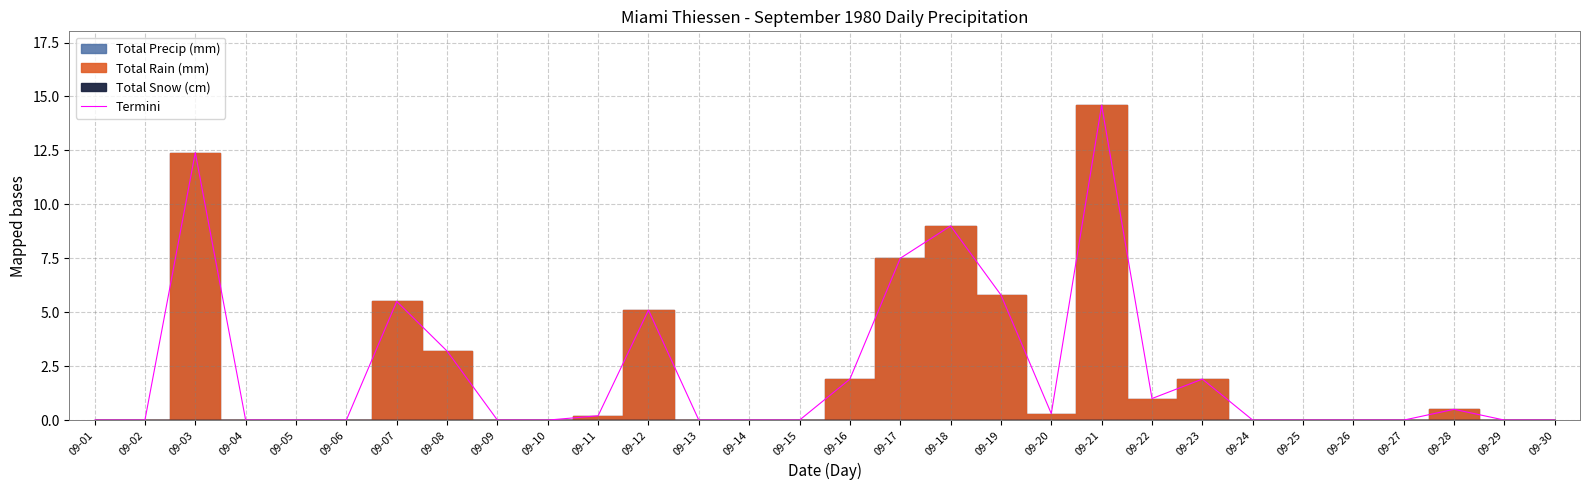

Is this an area chart (filled region under the line)?

No